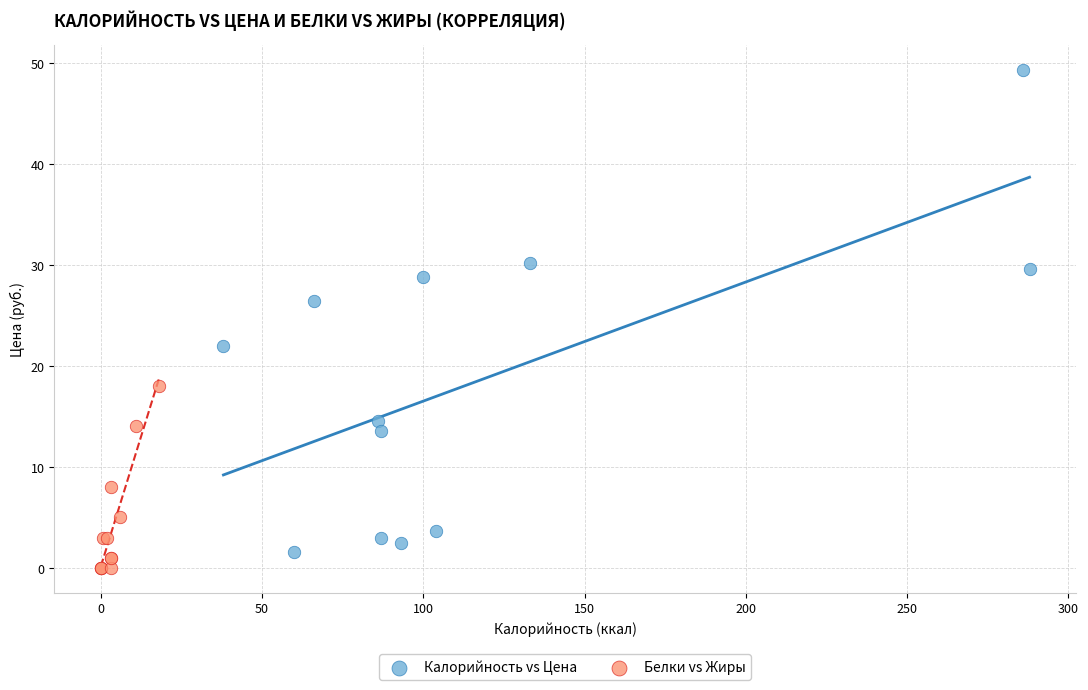

Which series reaches the maximum Y coordinate?

Калорийность vs Цена